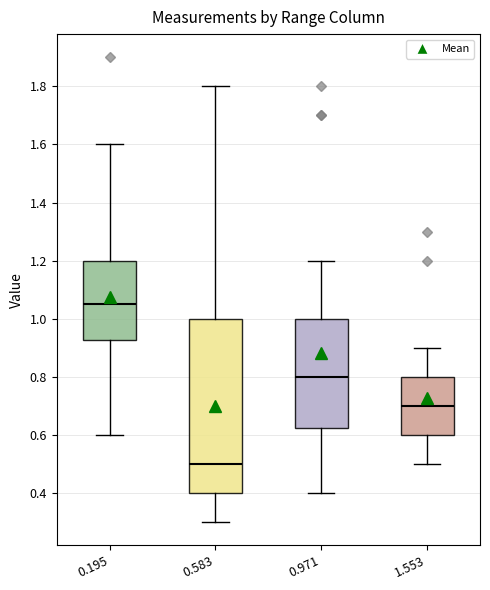

Reading left to right, transcribe this box plot: for each box, give where its median line is, the range the box spans, and where its two whiskers end, as read against the y-axis. The values are not printed on the chart, so give them approximately, as read against the axis.

0.195: median 1.06, box 0.92 to 1.20, whiskers 0.60 to 1.60
0.583: median 0.50, box 0.40 to 1.00, whiskers 0.30 to 1.80
0.971: median 0.80, box 0.62 to 1.00, whiskers 0.40 to 1.20
1.553: median 0.70, box 0.60 to 0.80, whiskers 0.50 to 0.90